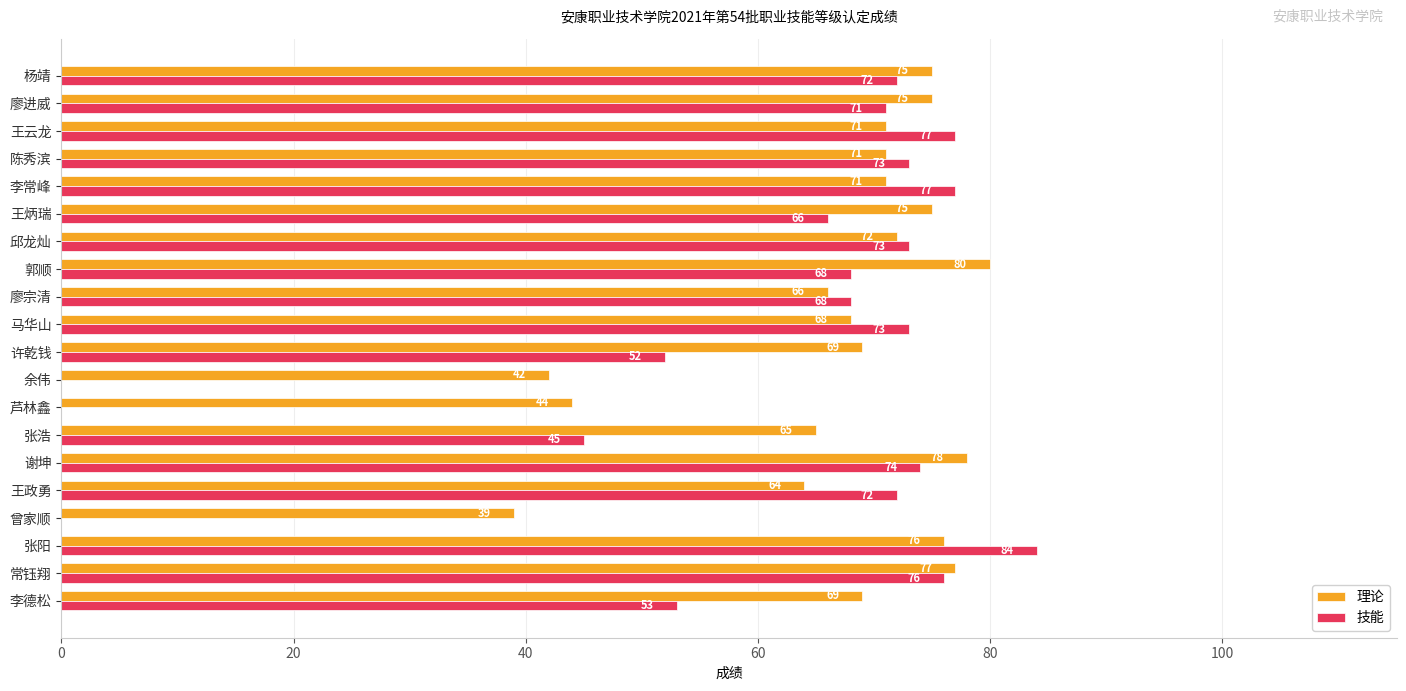

What is the greatest value displayed?

84